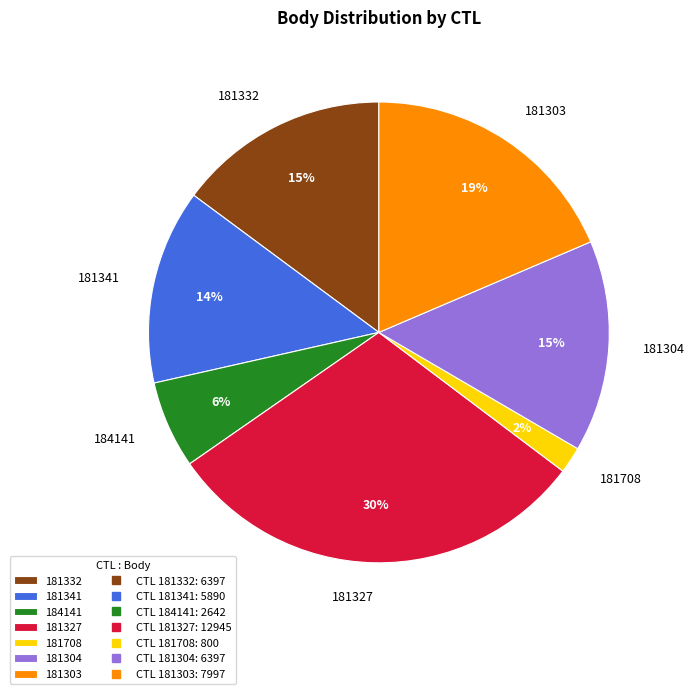

To the nearest percent, what portion does 181332 represent?

15%